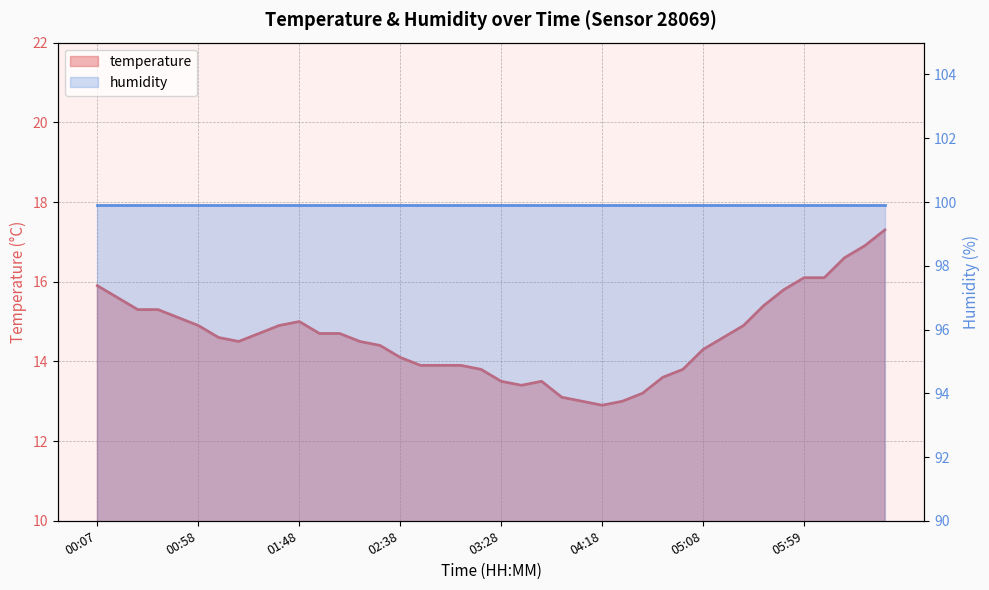

What is the change in value from 04:58 to 06:19?

+2.8